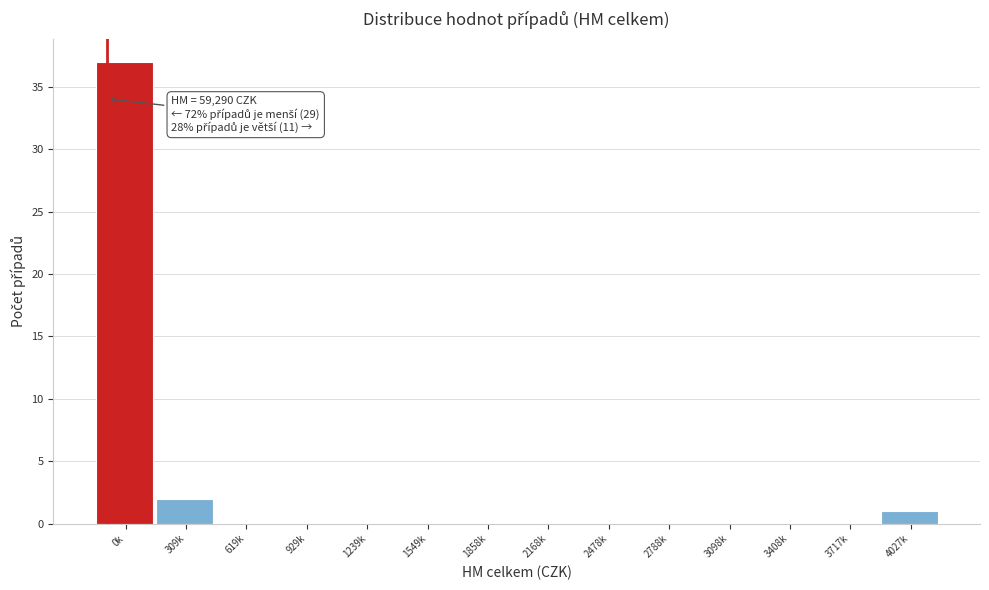

Reading left to right, extract all data points from this chart.

0k=37	309k=2	619k=0	929k=0	1239k=0	1549k=0	1858k=0	2168k=0	2478k=0	2788k=0	3098k=0	3408k=0	3717k=0	4027k=1